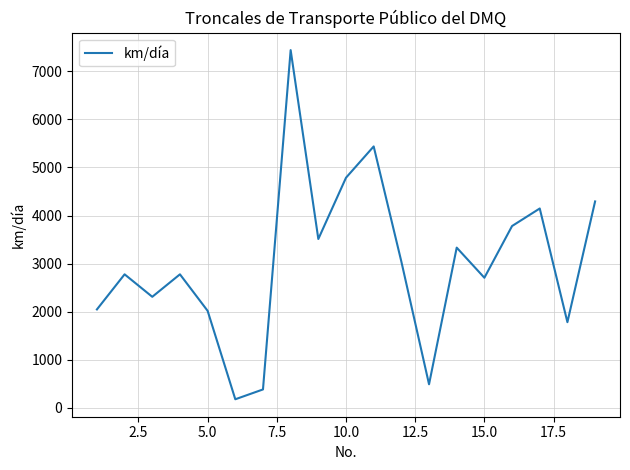

What is the maximum value shown in the chart?

7440.3